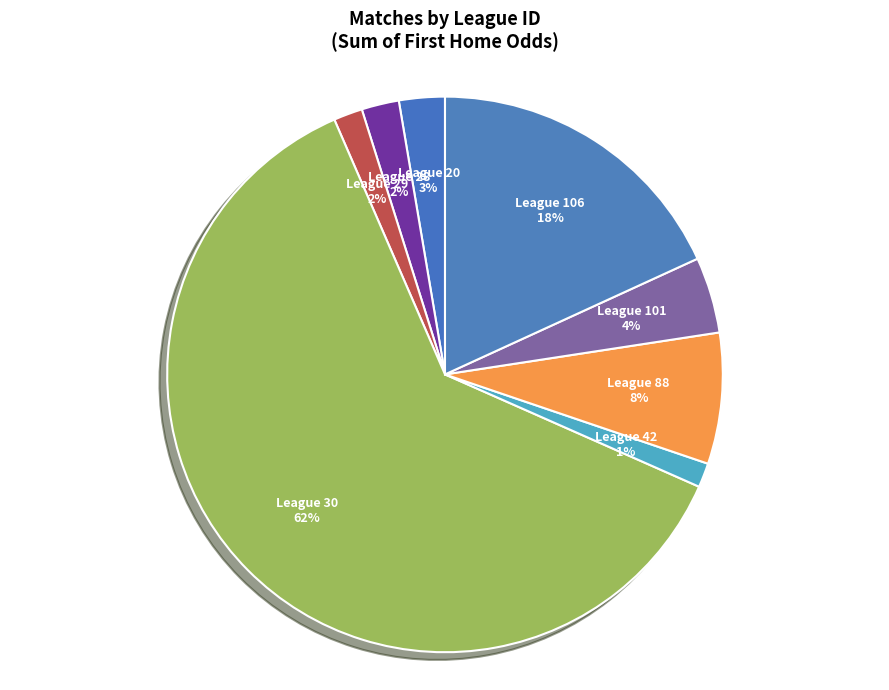

Which category has the biggest portion of the pie?

League 30